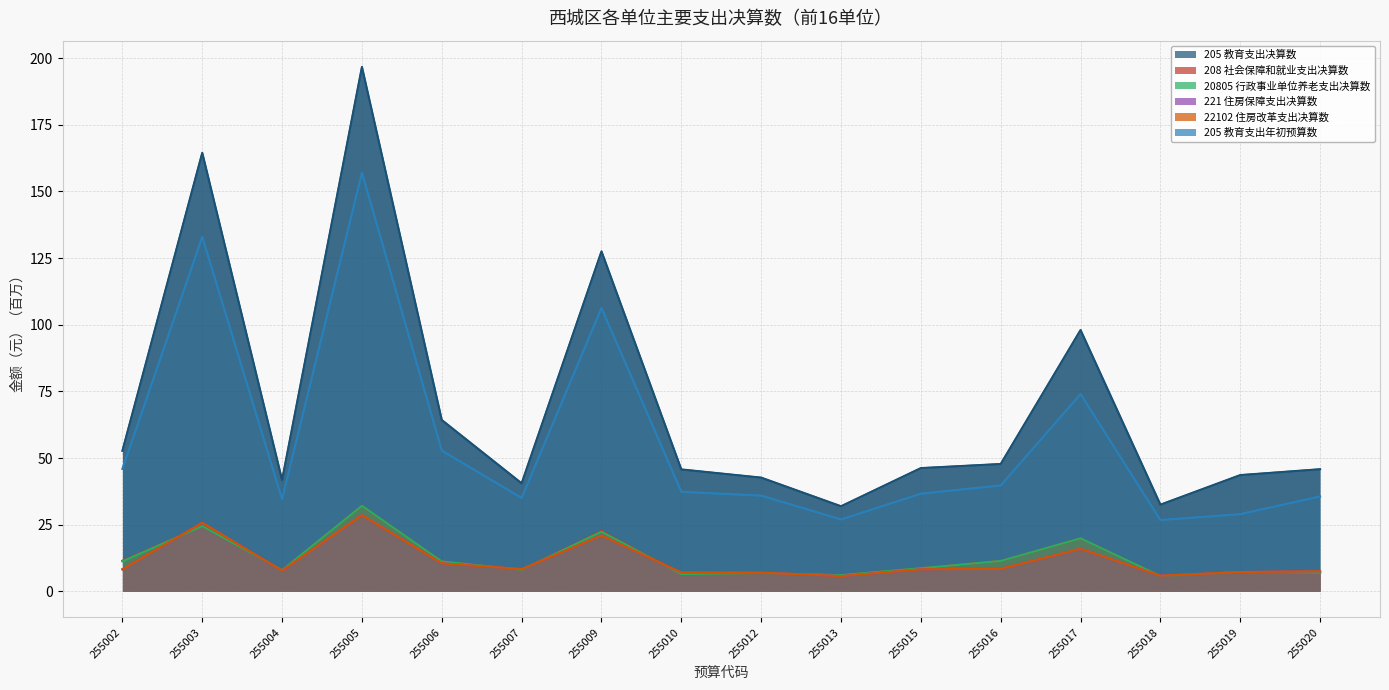

At which category does the chart reach its peak across all series?

255005